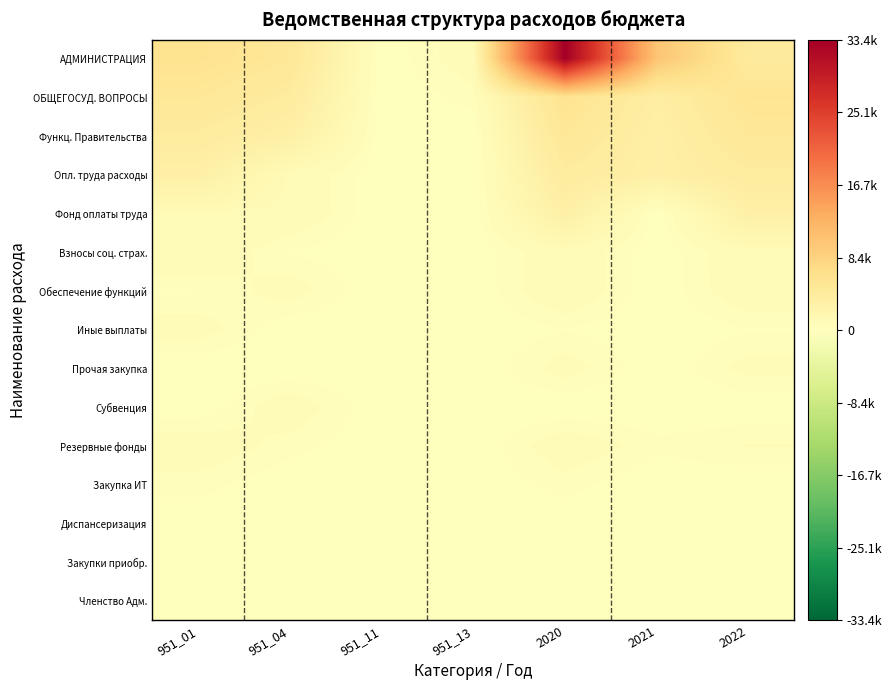

Reading right to left, transcribe all the data shown in this chart.

АДМИНИСТРАЦИЯ: 2022=4246.6	2021=10180.6	2020=33403.6	951_13=829.6	951_11=5.0	951_04=5006.1	951_01=5840.7
ОБЩЕГОСУД. ВОПРОСЫ: 2022=5503.4	2021=3452.4	2020=5840.7	951_13=377.9	951_11=5.0	951_04=4056.0	951_01=5006.1
Функц. Правительства: 2022=4965.2	2021=3115.4	2020=5006.1	951_13=23.0	951_11=5.0	951_04=3115.2	951_01=4056.0
Опл. труда расходы: 2022=4056.0	2021=3115.2	2020=4056.0	951_13=43.0	951_11=0.0	951_04=940.8	951_01=3115.2
Фонд оплаты труда: 2022=3115.2	2021=0.0	2020=3115.2	951_13=20.0	951_11=0.0	951_04=949.9	951_01=940.8
Взносы соц. страх.: 2022=940.8	2021=0.0	2020=940.8	951_13=0.0	951_11=0.0	951_04=236.6	951_01=949.9
Обеспечение функций: 2022=909.0	2021=0.0	2020=949.9	951_13=0.0	951_11=0.0	951_04=713.3	951_01=236.6
Иные выплаты: 2022=236.6	2021=0.0	2020=236.6	951_13=0.0	951_11=0.0	951_04=0.2	951_01=713.3
Прочая закупка: 2022=672.4	2021=0.2	2020=713.3	951_13=0.0	951_11=0.0	951_04=5.0	951_01=0.2
Субвенция: 2022=0.2	2021=0.0	2020=0.2	951_13=0.0	951_11=0.0	951_04=829.6	951_01=5.0
Резервные фонды: 2022=538.2	2021=337.0	2020=829.6	951_13=0.0	951_11=0.0	951_04=377.9	951_01=829.6
Закупка ИТ: 2022=0.0	2021=0.0	2020=377.9	951_13=0.0	951_11=0.0	951_04=23.0	951_01=377.9
Диспансеризация: 2022=0.0	2021=0.0	2020=23.0	951_13=0.0	951_11=0.0	951_04=43.0	951_01=23.0
Закупки приобр.: 2022=0.0	2021=0.0	2020=43.0	951_13=0.0	951_11=0.0	951_04=20.0	951_01=43.0
Членство Адм.: 2022=0.0	2021=0.0	2020=20.0	951_13=0.0	951_11=0.0	951_04=0.0	951_01=20.0